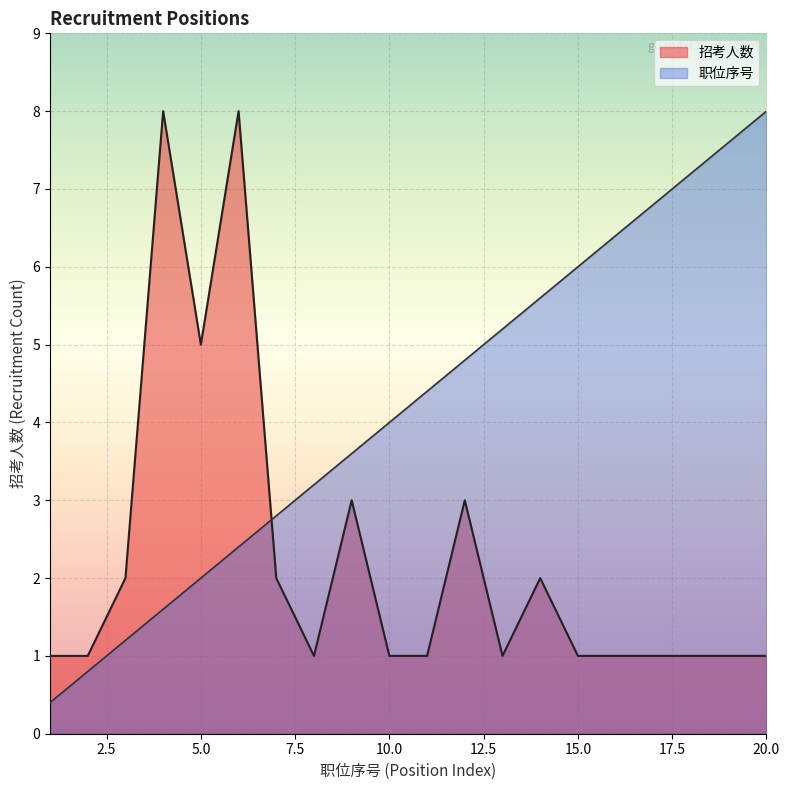

Which series has the widest spread of values?

职位序号